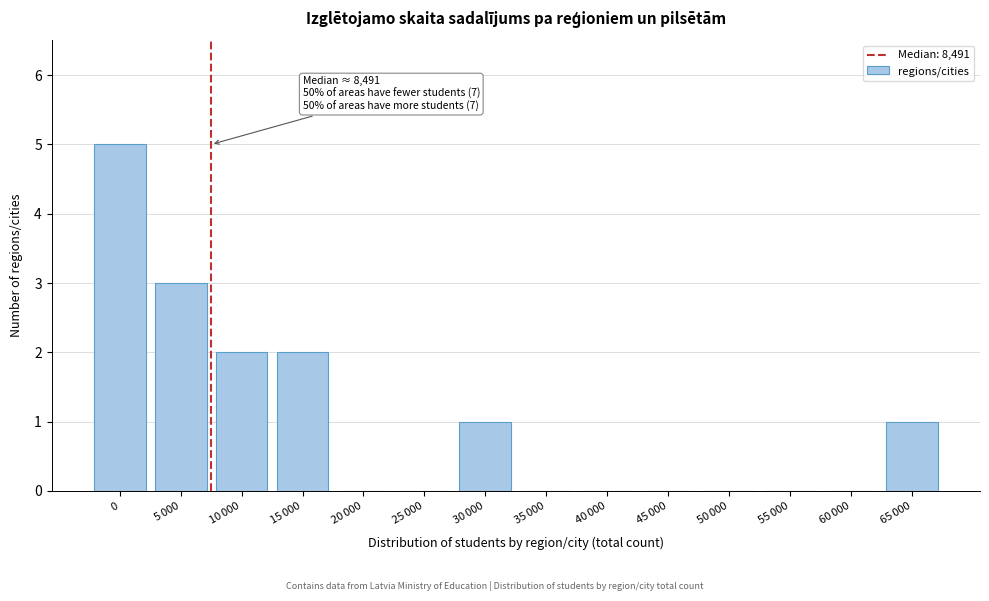

True or false: the data shows 5 at 0.

True